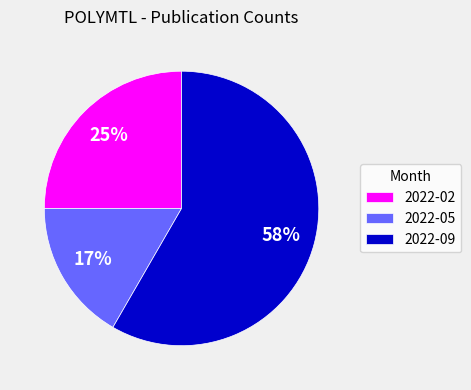

The 2022-05 slice represents 5% of the pie. True or false?

False